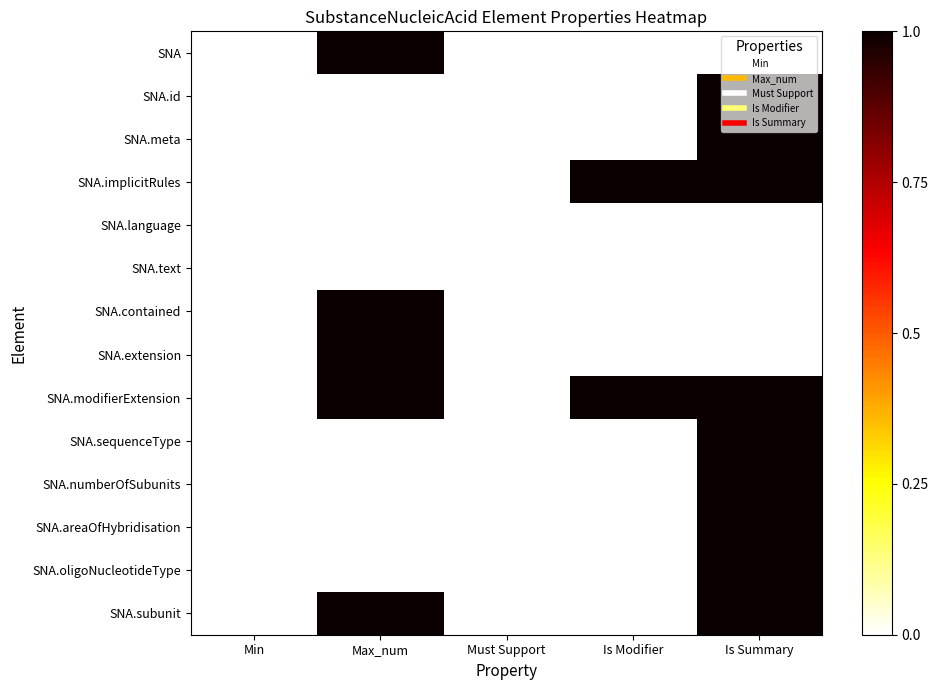

At how many categories does at least one series exceed 0?

3